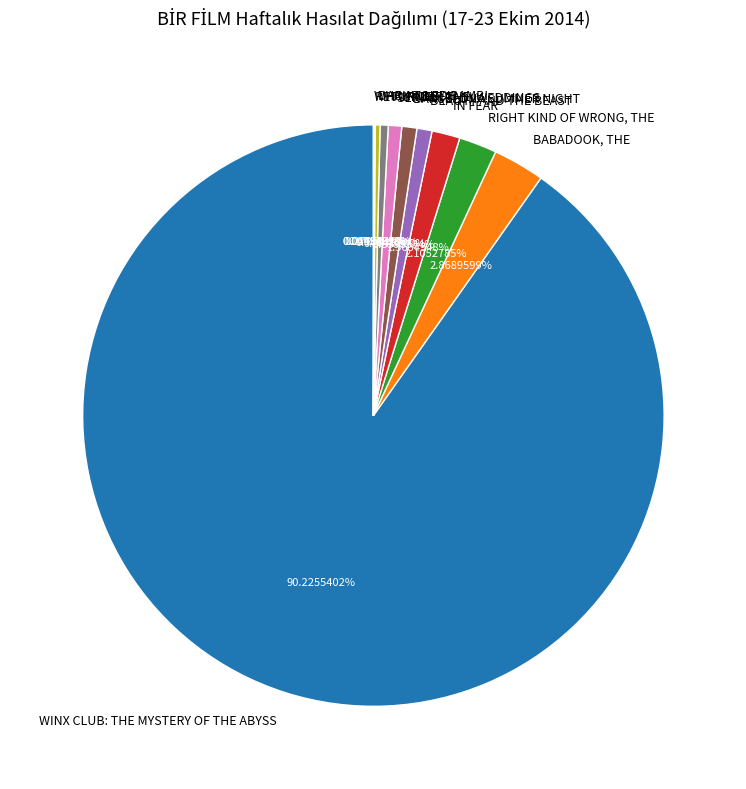

What is the ratio of the value at BARCELONA SUMMER NIGHT to the value at BEAUTY AND THE BEAST?

1.0